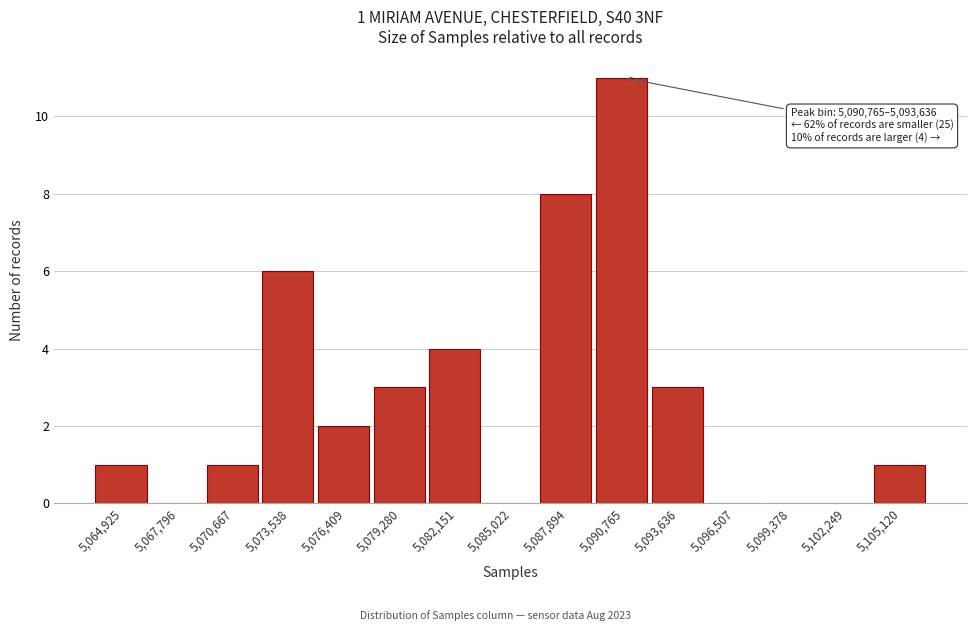

Reading right to left, what are all the values shown in this chart?

5,105,120=1	5,102,249=0	5,099,378=0	5,096,507=0	5,093,636=3	5,090,765=11	5,087,894=8	5,085,022=0	5,082,151=4	5,079,280=3	5,076,409=2	5,073,538=6	5,070,667=1	5,067,796=0	5,064,925=1